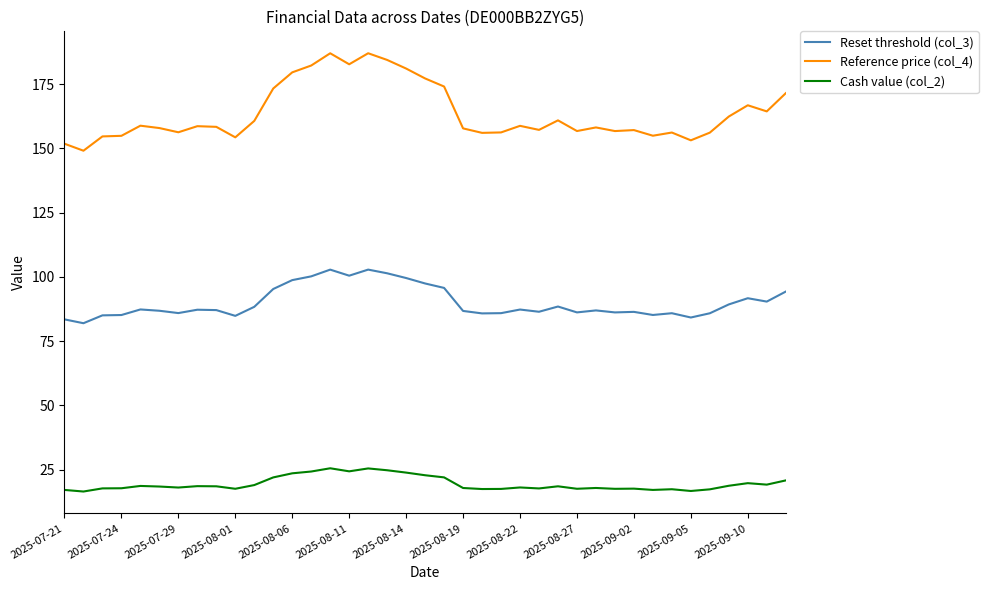

Rank the series by their maximum value, from lowest to highest.

Cash value (col_2), Reset threshold (col_3), Reference price (col_4)